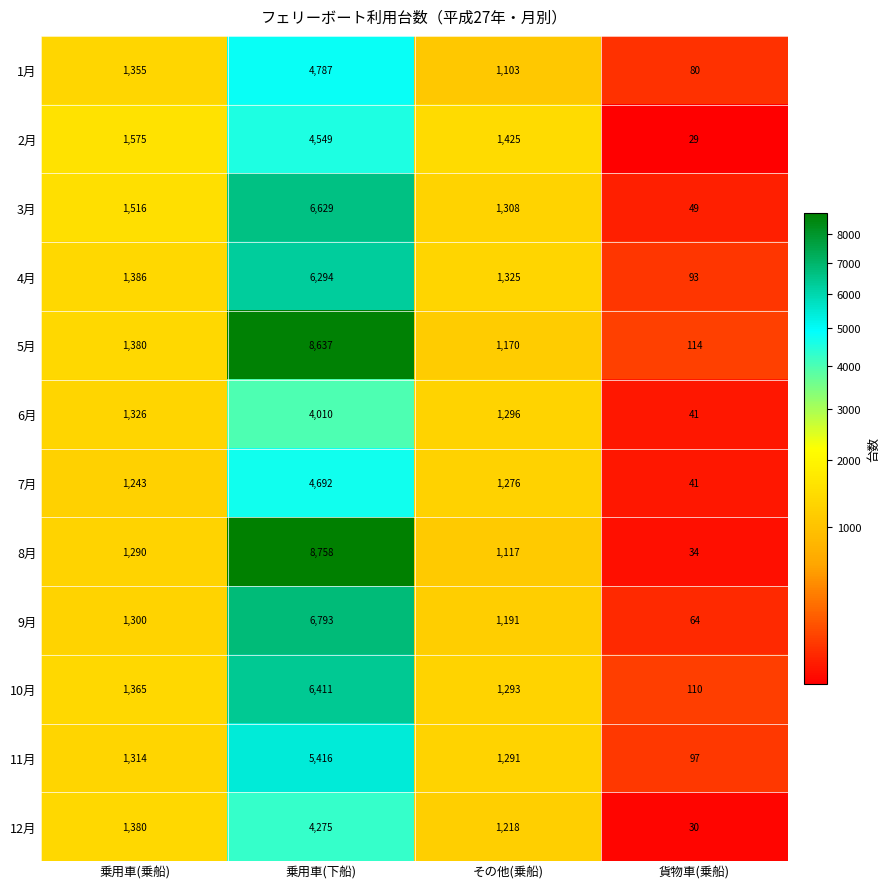

What is the total value across all series at 貨物車(乗船)?

782